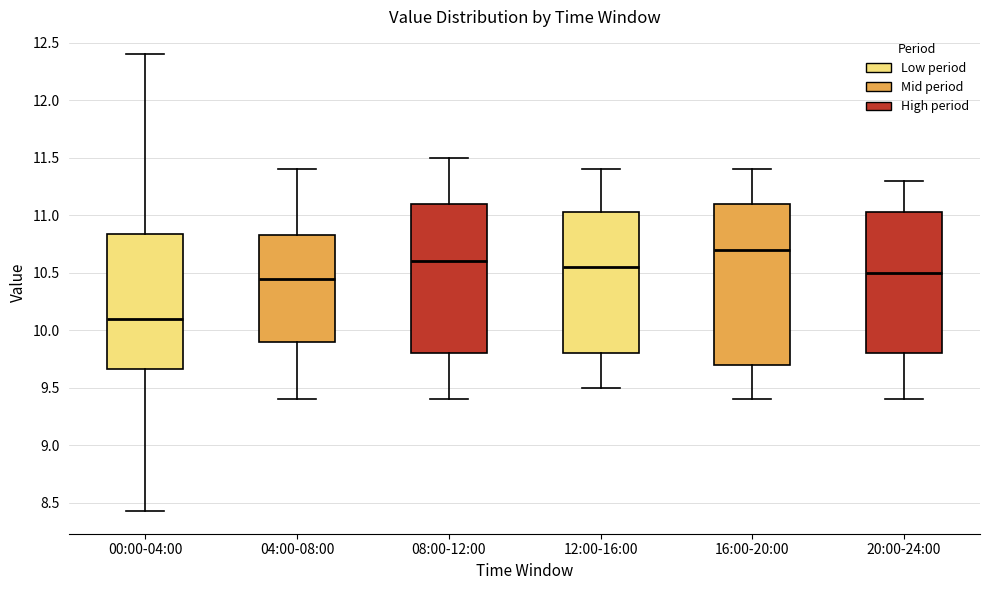

Which box has the highest median line?

16:00-20:00